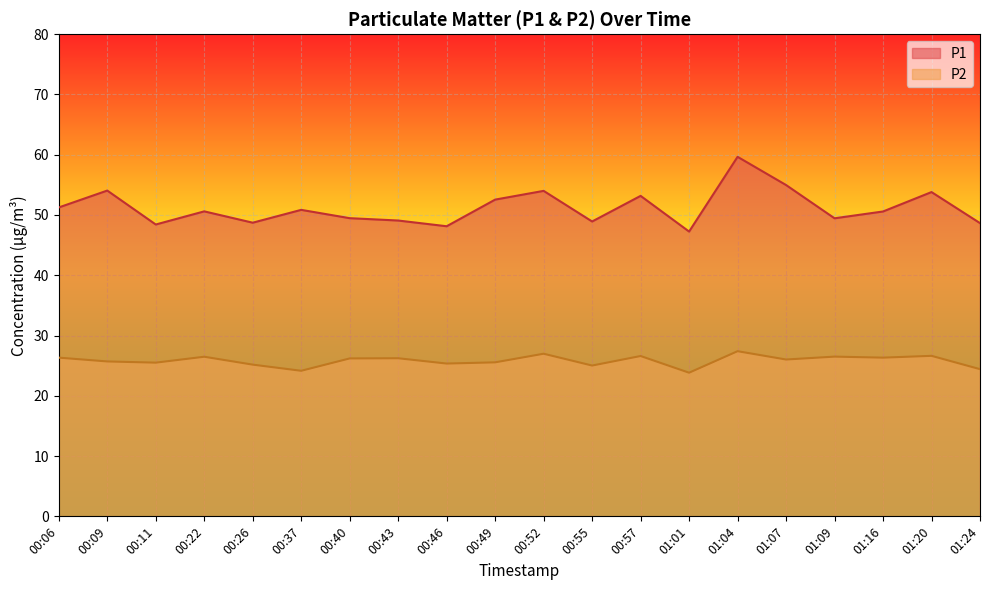

What is the difference between the maximum and second lowest values in the P2 series?

3.2